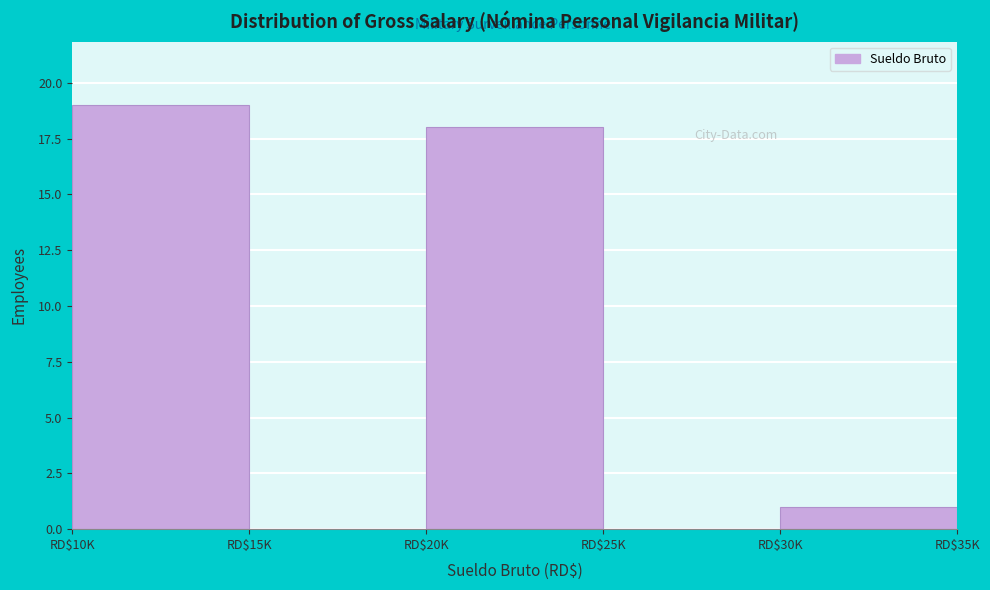

True or false: the data shows 0 at RD$15K.

True